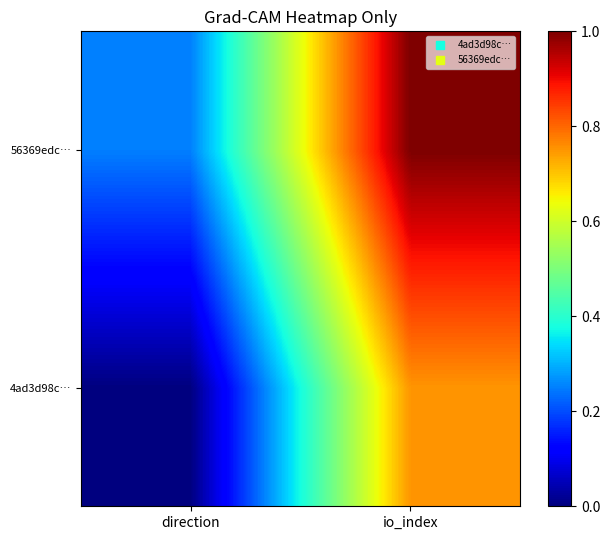

Reading left to right, what are all the values shown in this chart?

4ad3d98c…: direction=0.0	io_index=0.8
56369edc…: direction=0.2	io_index=1.0